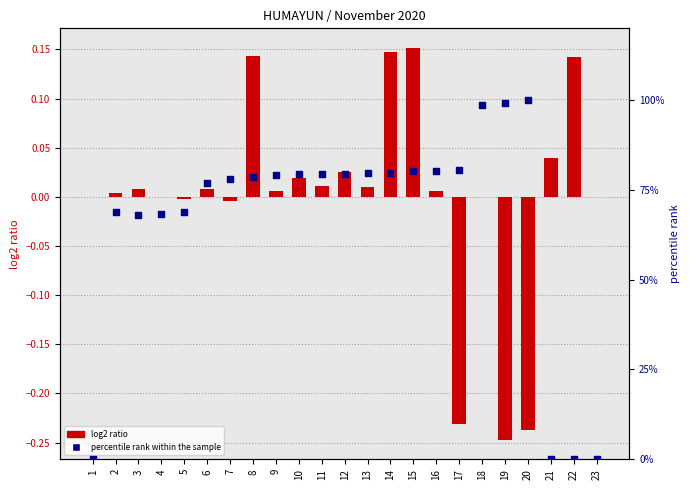

Which series has the largest total across all categories?

percentile rank within the sample